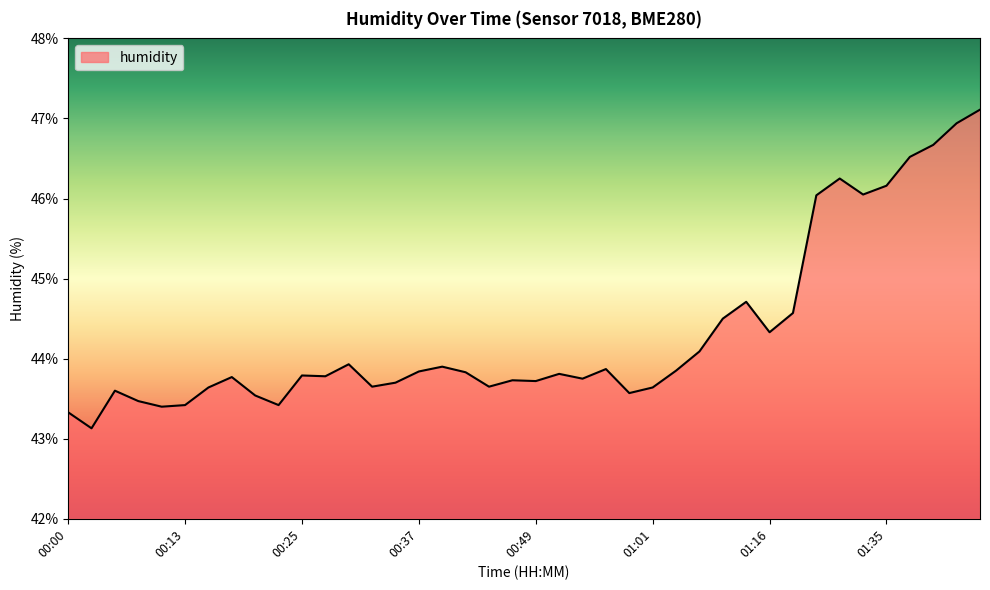

What is the difference between the maximum and minimum values?

4.0